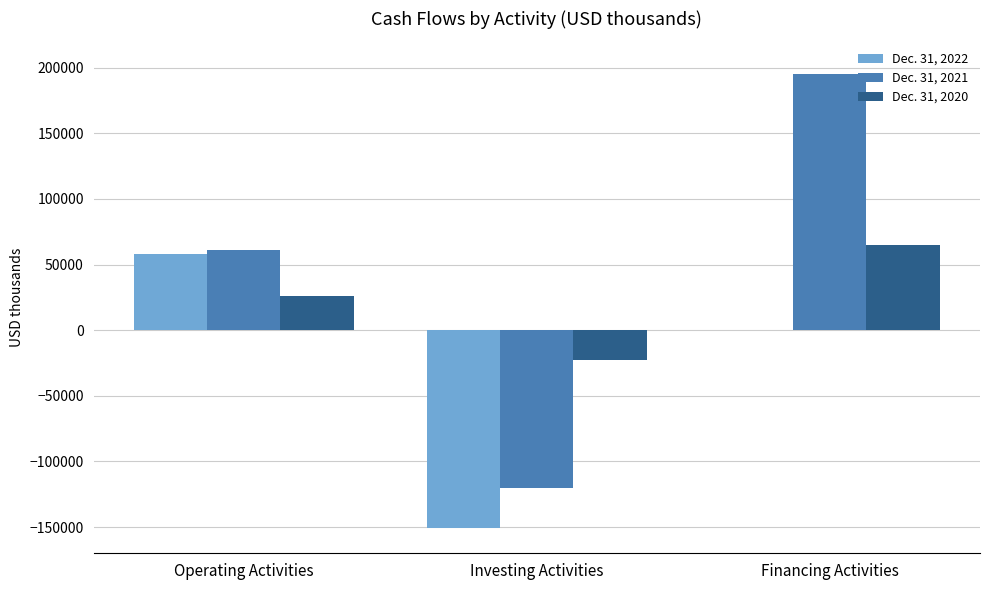

How many Dec. 31, 2021 values are between -120176 and 194801?

3